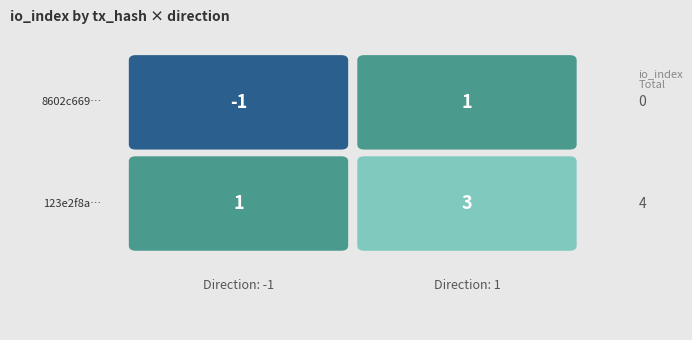

What is the difference between the maximum and minimum values in the 8602c6696e5eaa76c352f4f103c61194f11ca8d series?

2